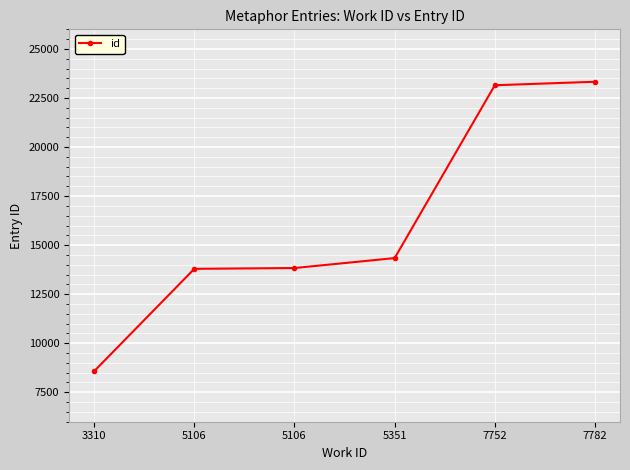

What is the greatest value displayed?

23328